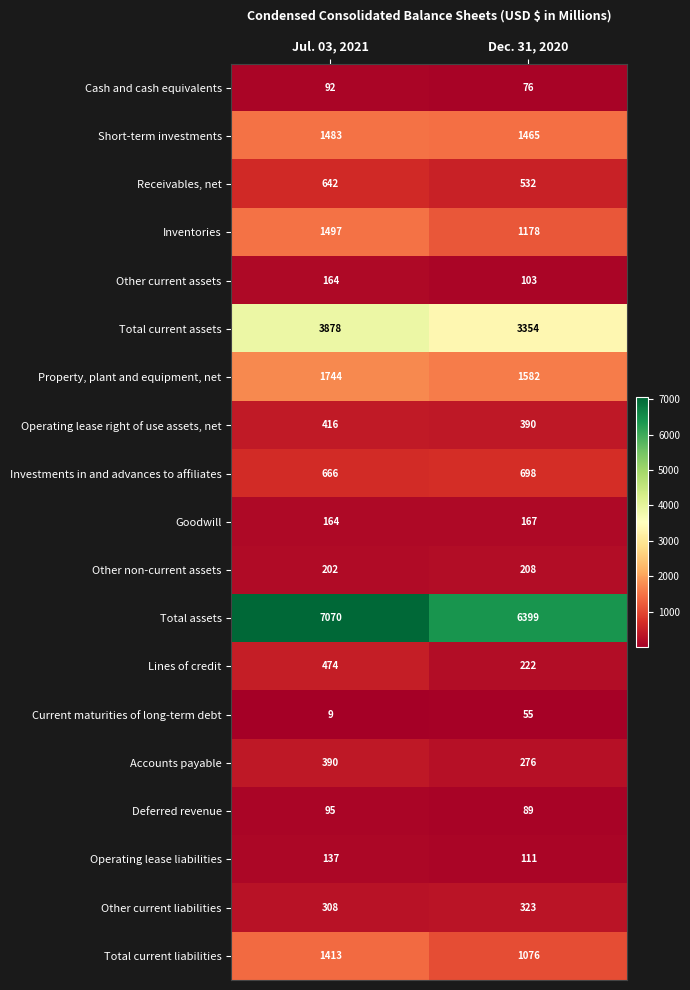

True or false: Other current assets has a value of 185 at Dec. 31, 2020.

False